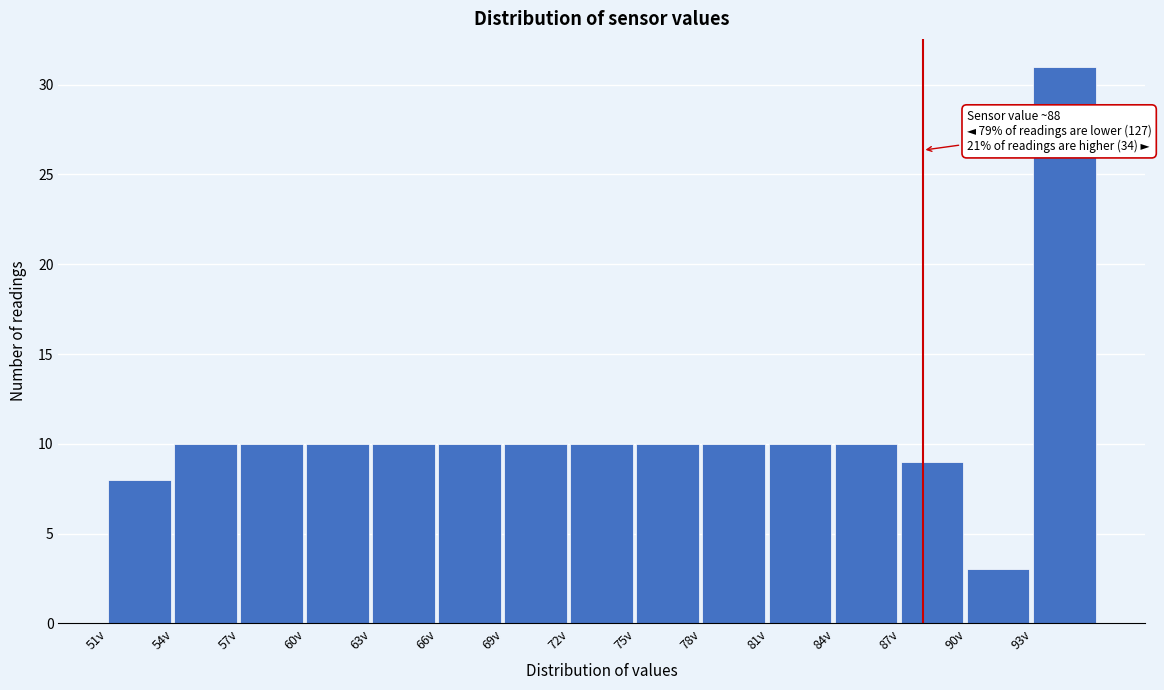

Over which range of the x-axis is the bar tallest?

93 to 96